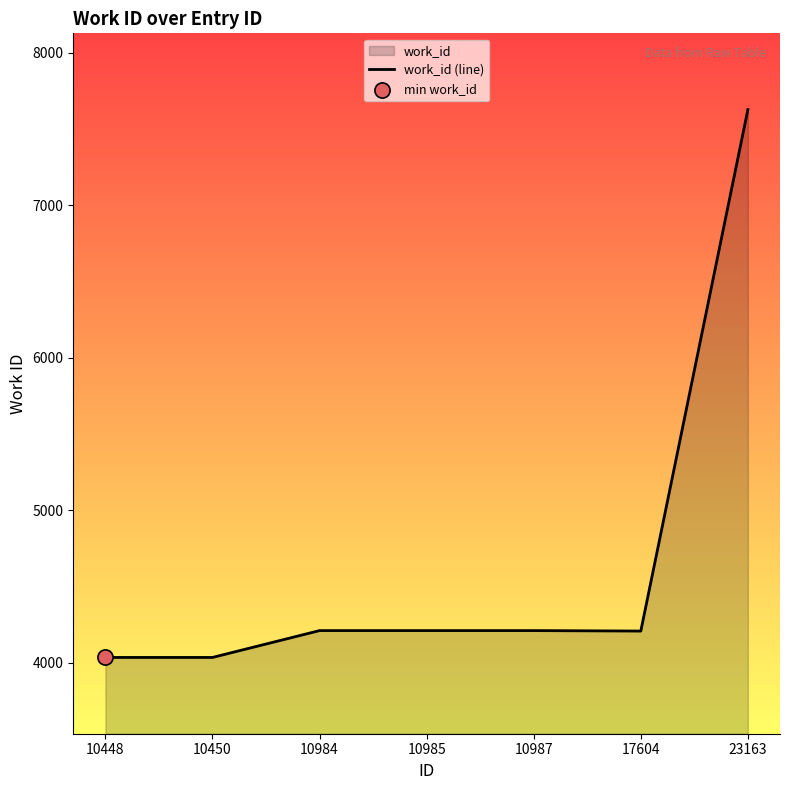

What is the ratio of the value at 10448 to the value at 10985?

1.0